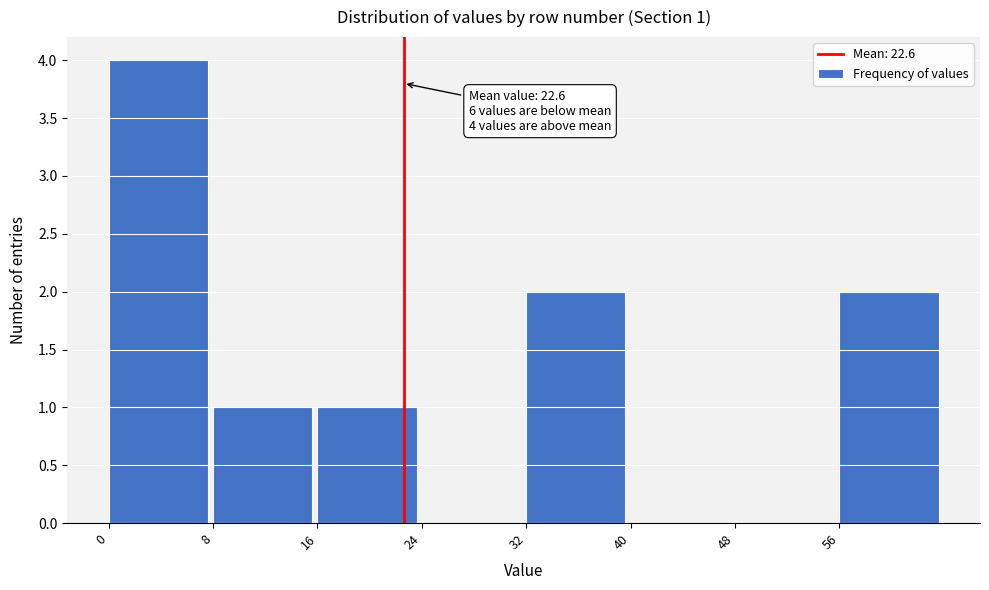

Over which range of the x-axis is the bar tallest?

0 to 8